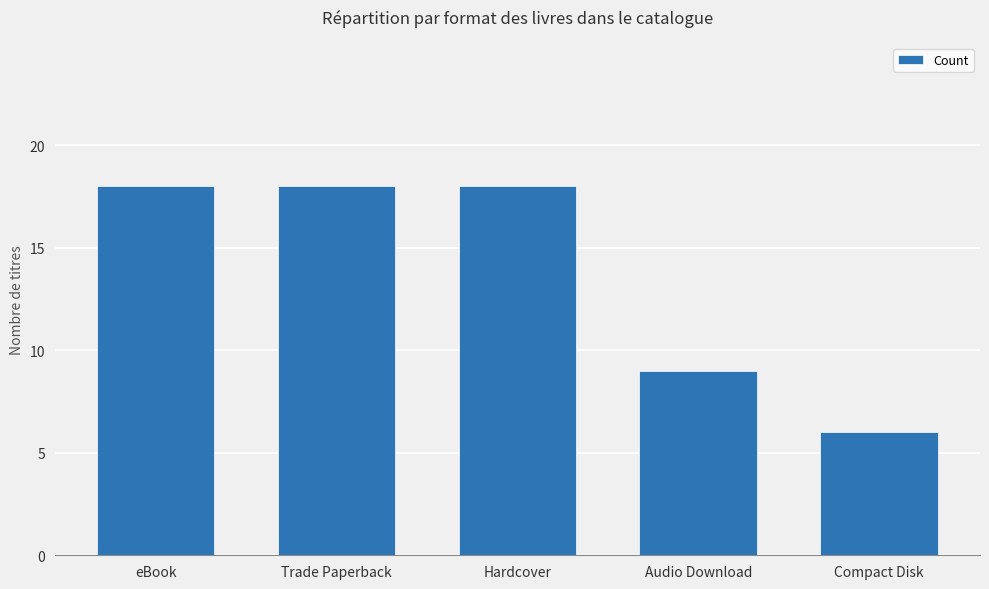

What is the sum of the values at Trade Paperback and Audio Download?

27